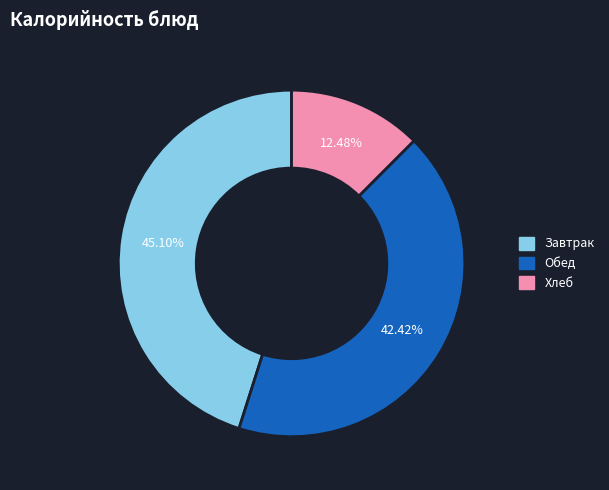

Is there a majority slice in this chart?

No